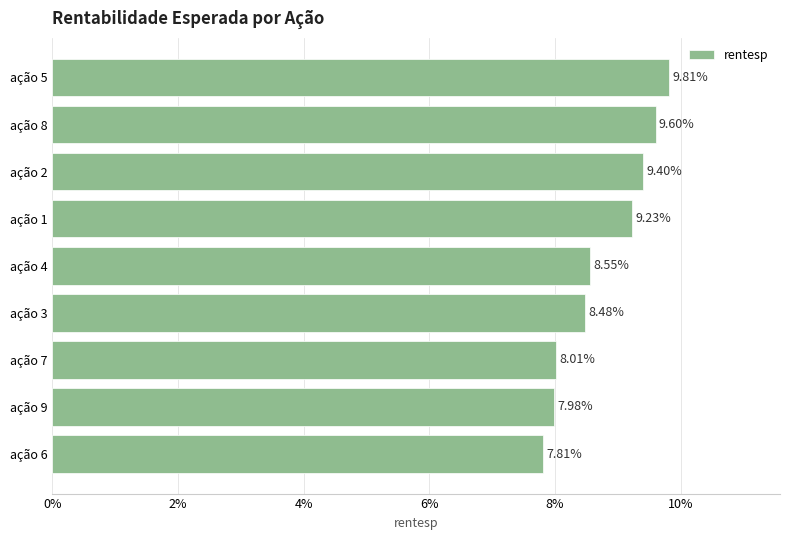

Are the bars horizontal?

Yes